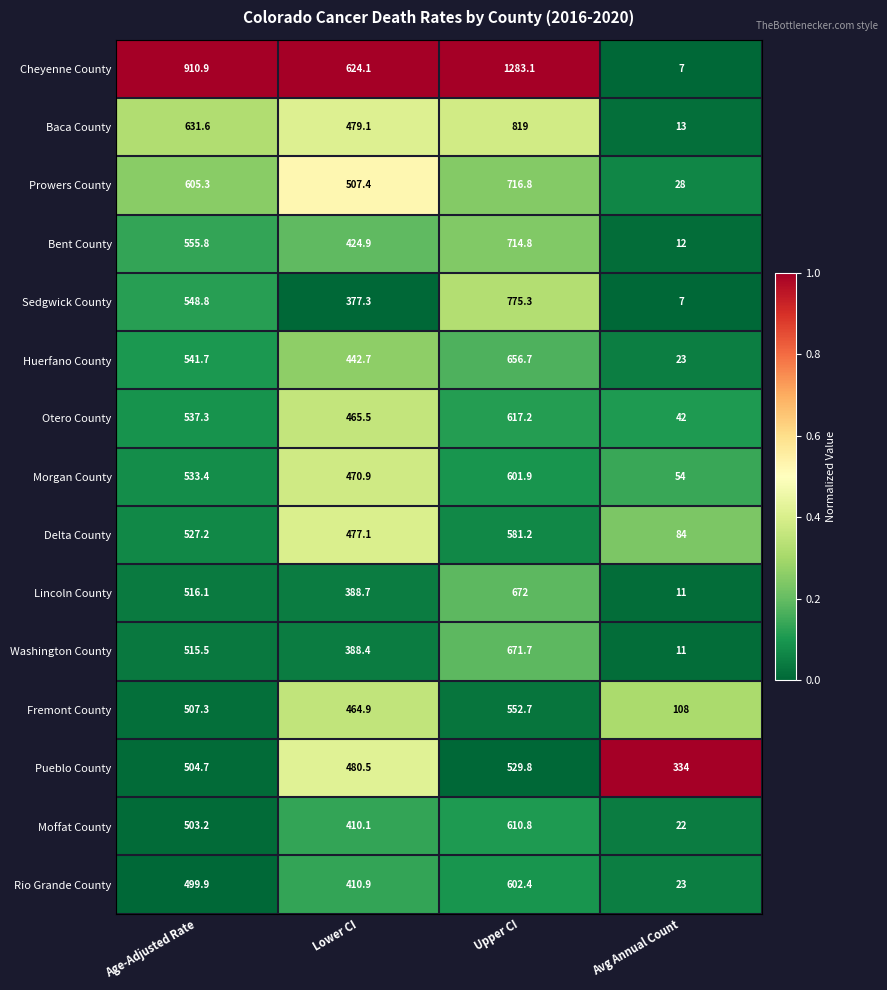

At which category is the sum across all series the highest?

Upper CI